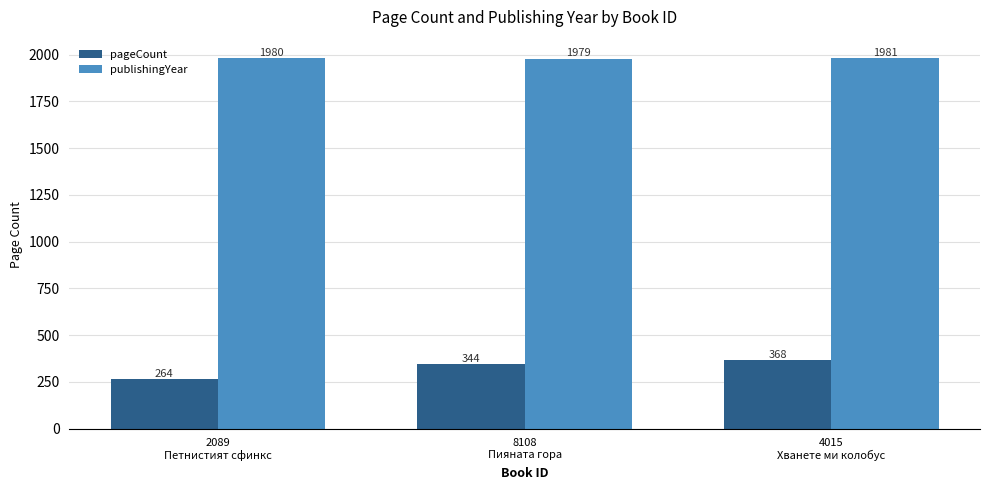

At how many categories does at least one series exceed 1438?

3